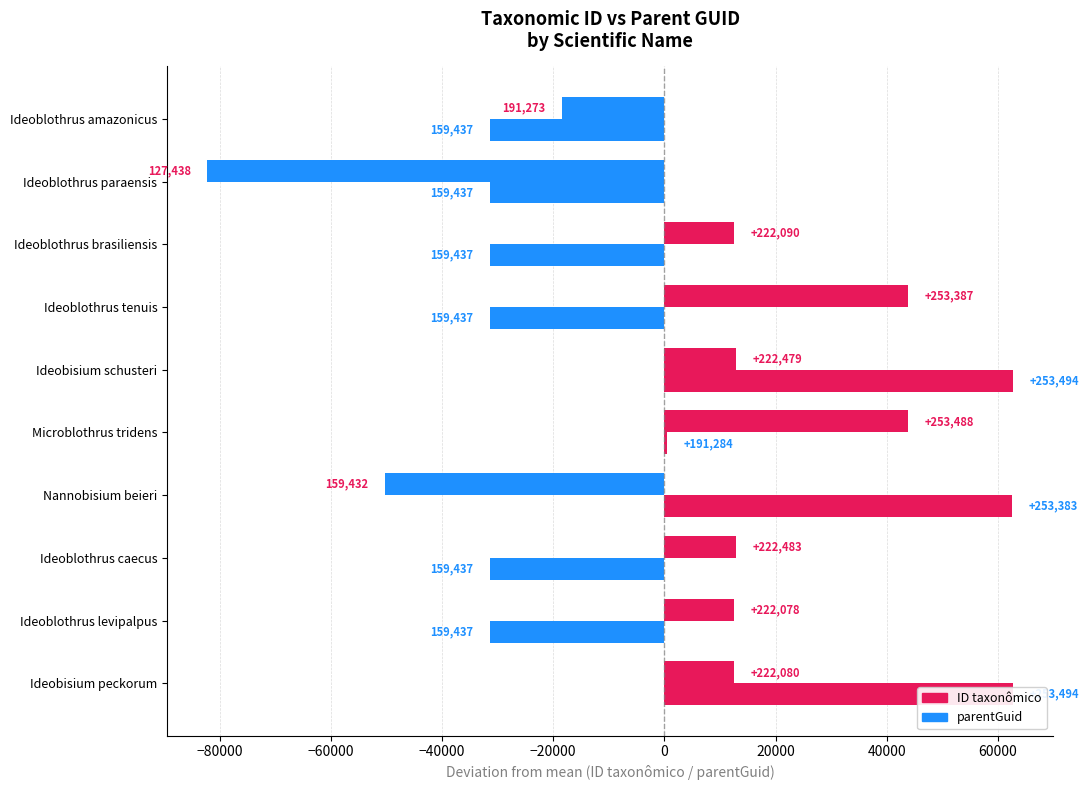

What is the value of the parentGuid bar at the 2nd from the left?

-31390.7